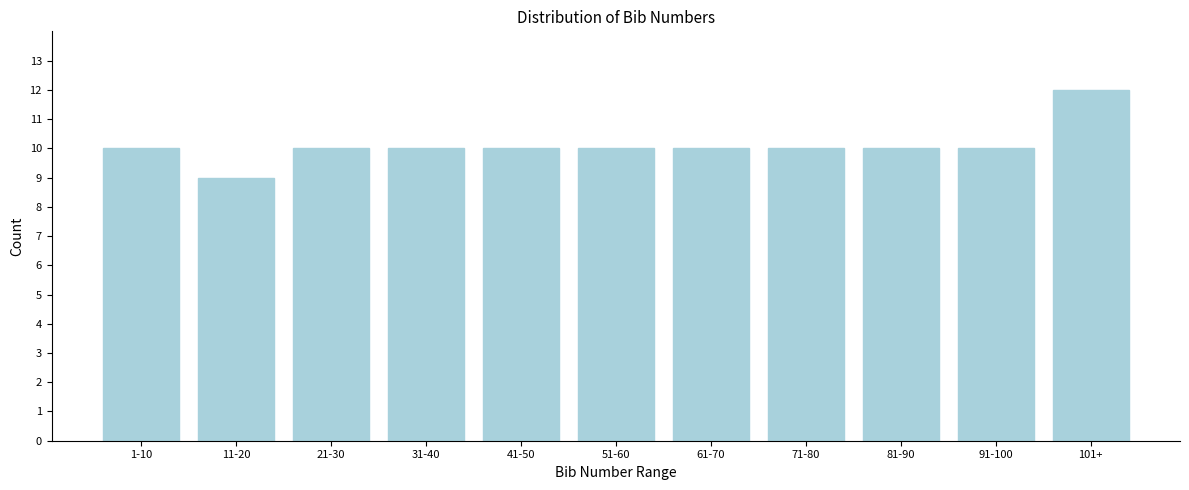

Reading right to left, extract all data points from this chart.

101+=12	91-100=10	81-90=10	71-80=10	61-70=10	51-60=10	41-50=10	31-40=10	21-30=10	11-20=9	1-10=10